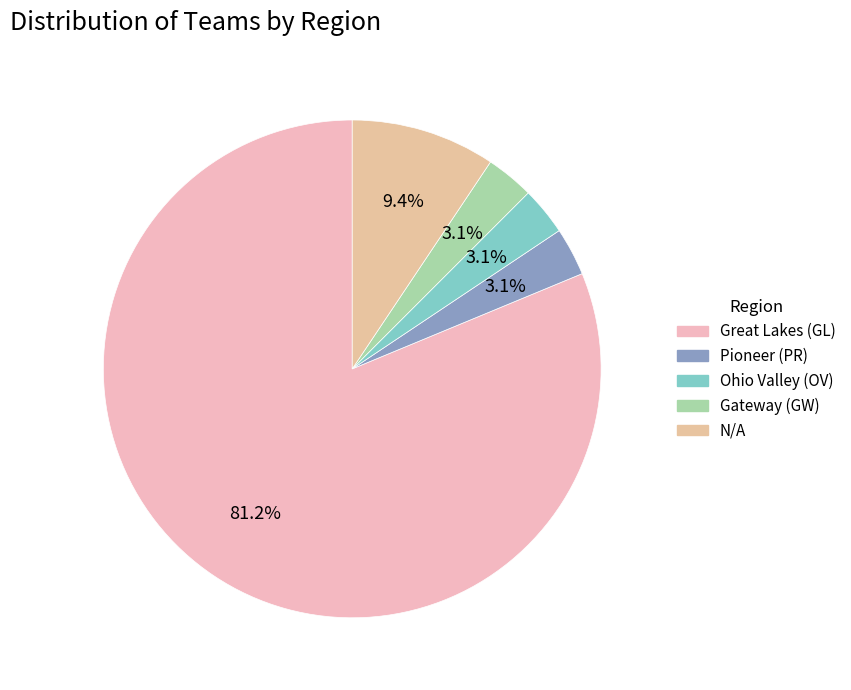

True or false: Gateway (GW) accounts for 13% of the total.

False